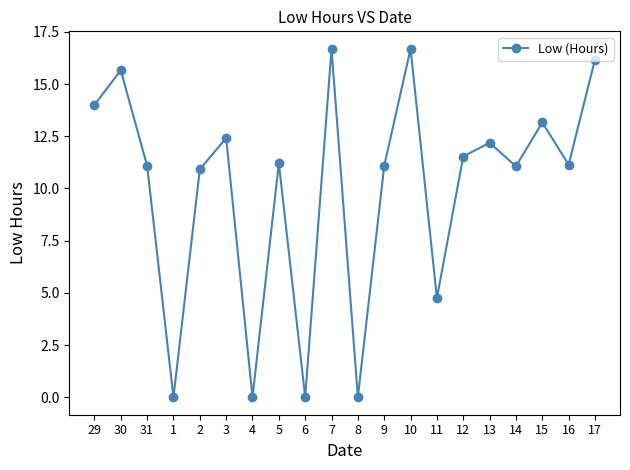

What is the value of the 15th point from the left?

11.5